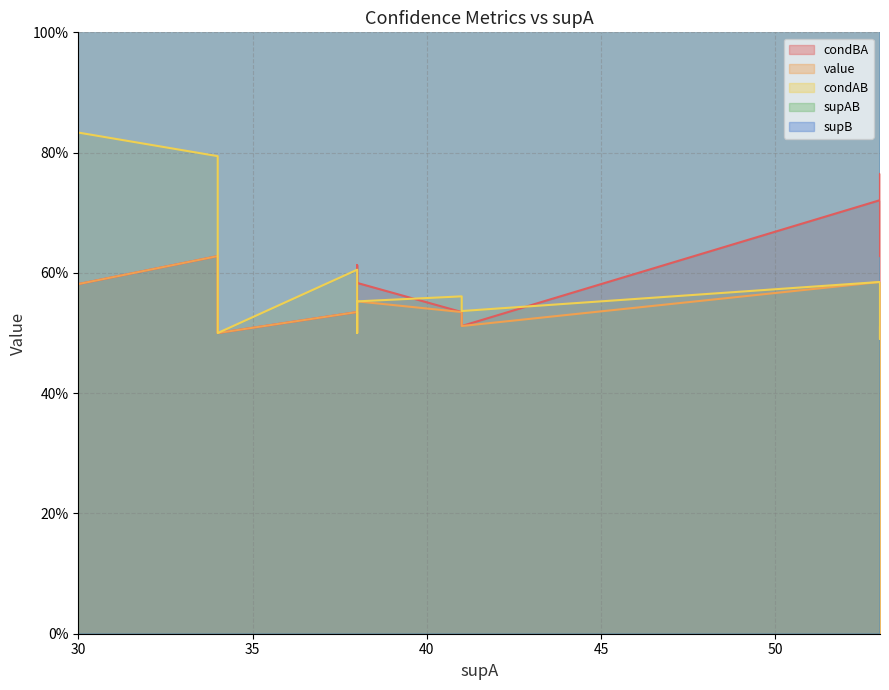

What is the minimum value shown in the chart?

0.5